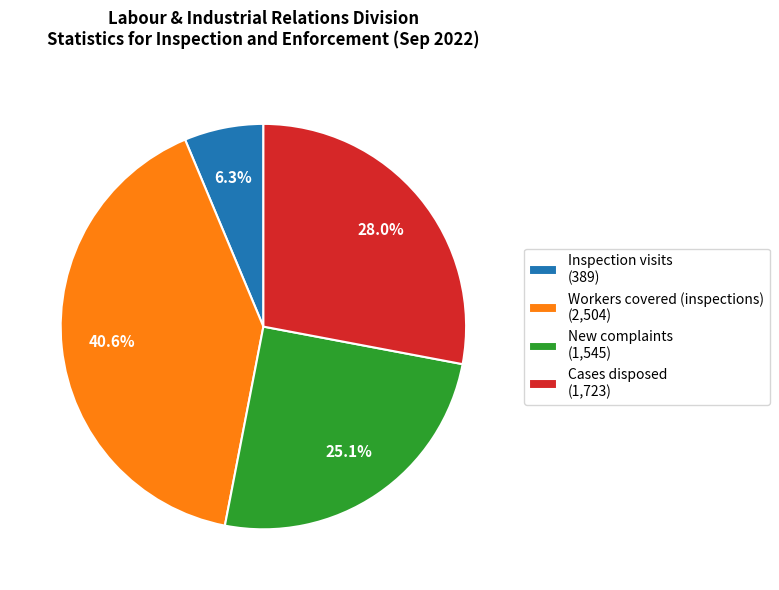

Which has a higher value, New complaints (1,545) or Cases disposed (1,723)?

Cases disposed (1,723)